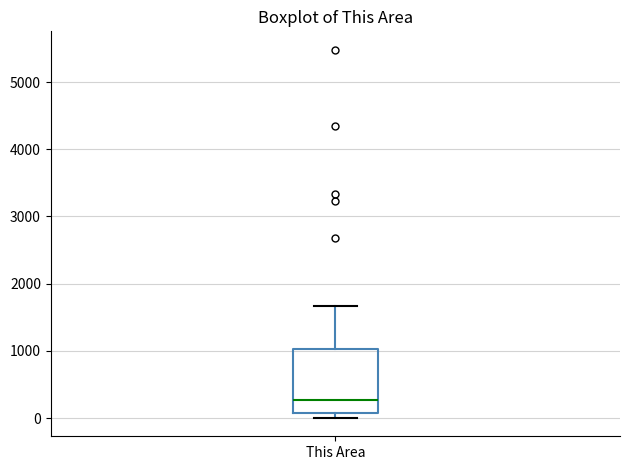

Where is the lower edge of the box for This Area on the y-axis? The values are not printed on the chart, so give them approximately, as read against the axis.

100